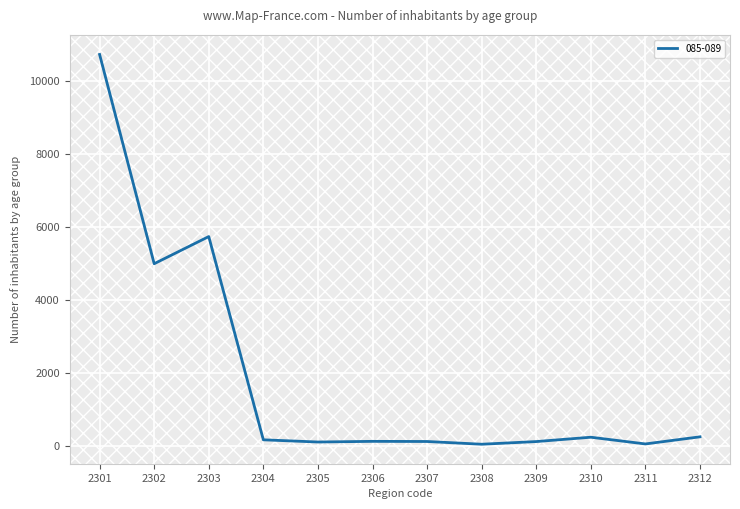

Is it true that the value at 2302 is 4990?

True